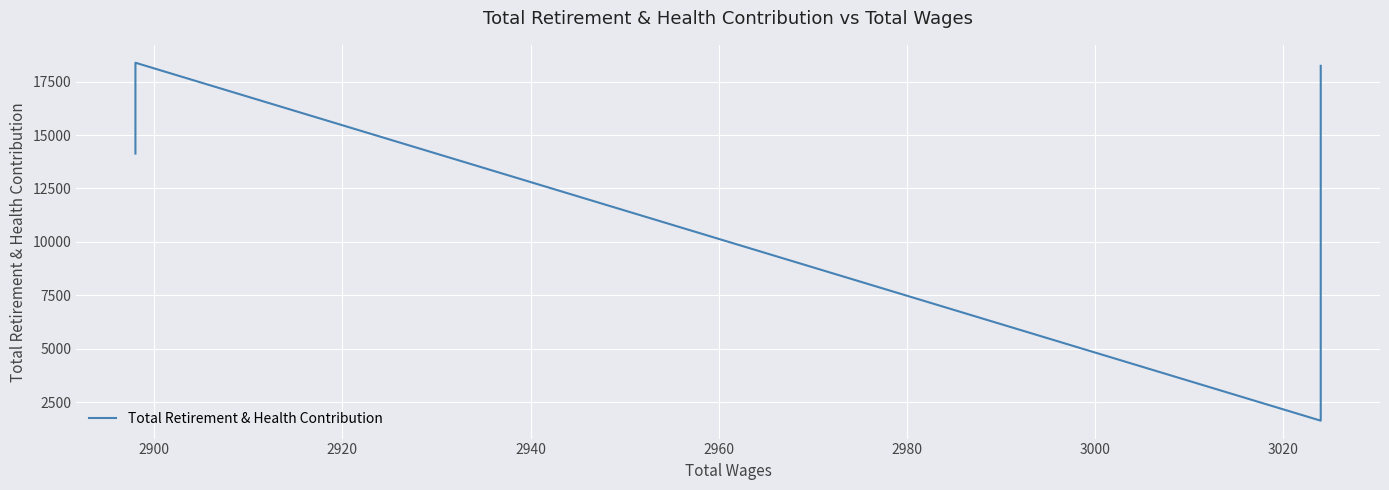

Is this an area chart (filled region under the line)?

No